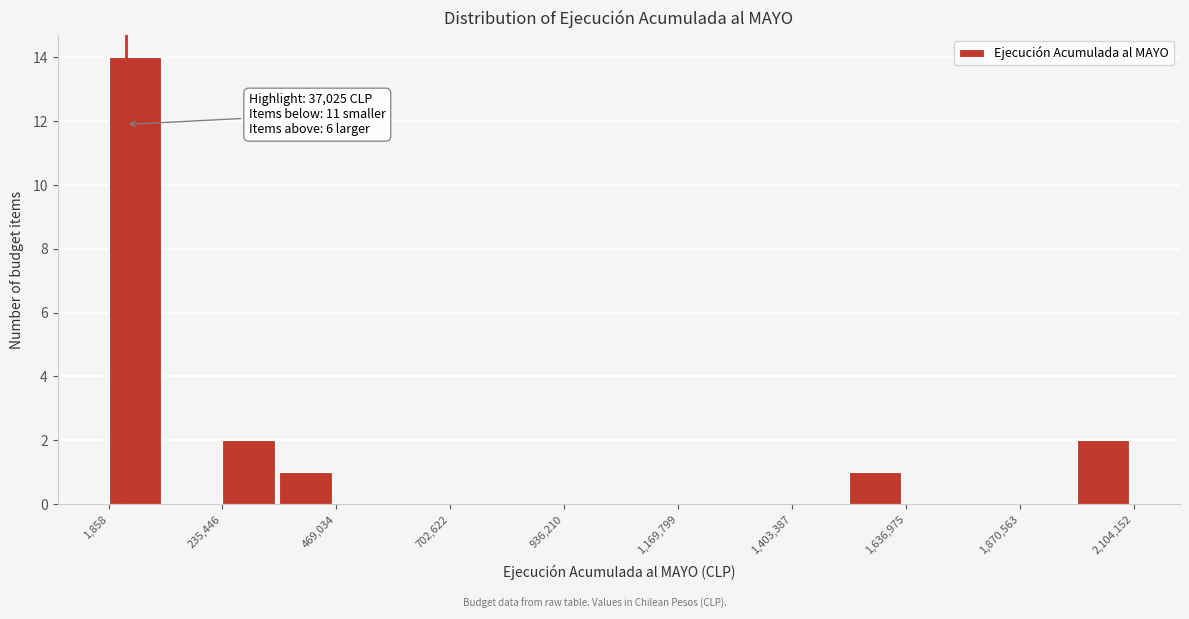

Read against the x-axis, roughly where is the centre of the tallest bar?

50000